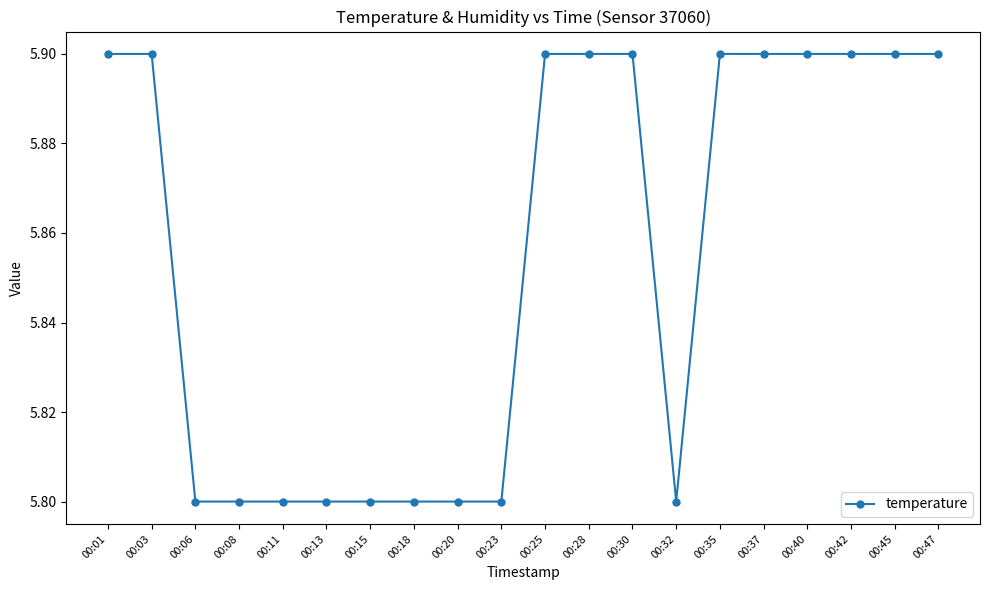

Between 00:06 and 00:40, which is larger?

00:40